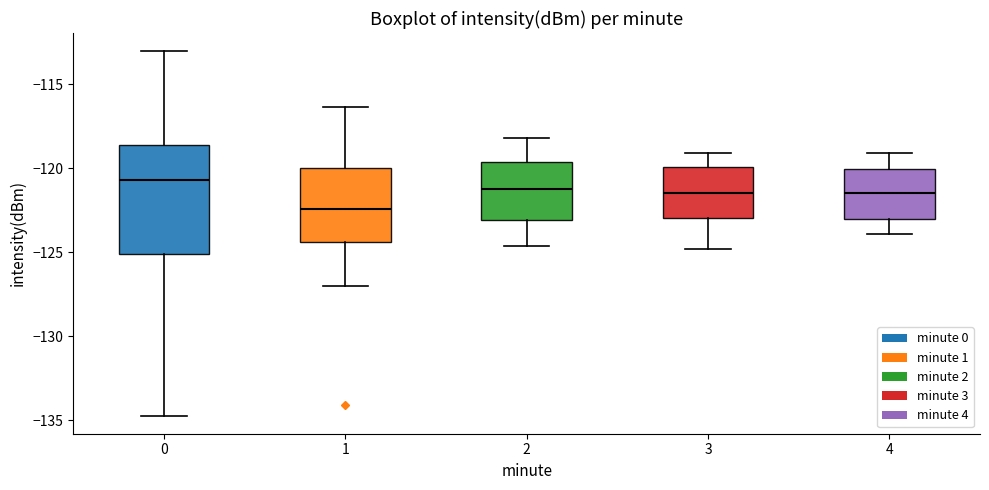

Which box has the highest median line?

0